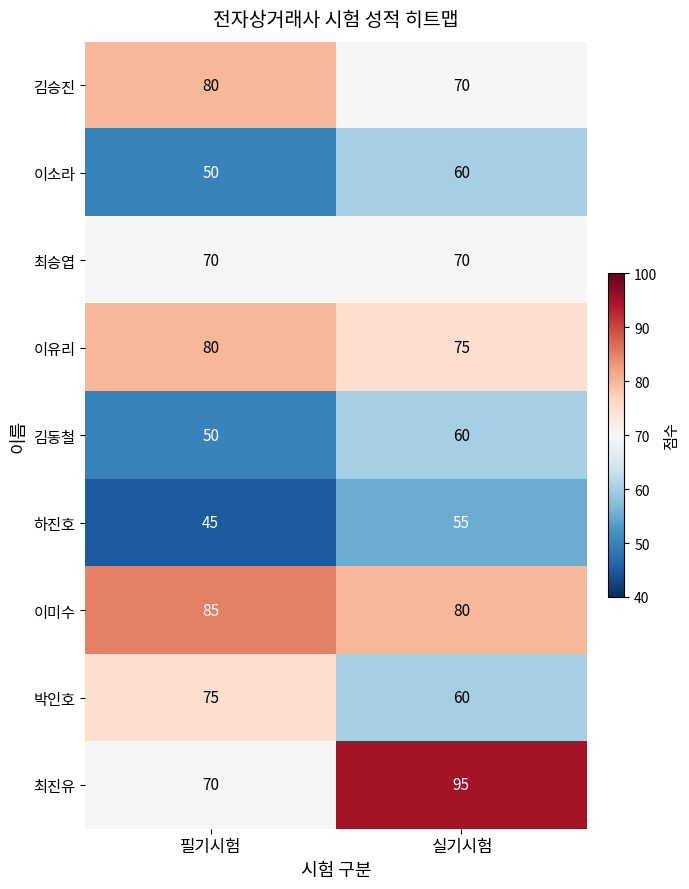

True or false: 김동철 has a value of 50 at 필기시험.

True